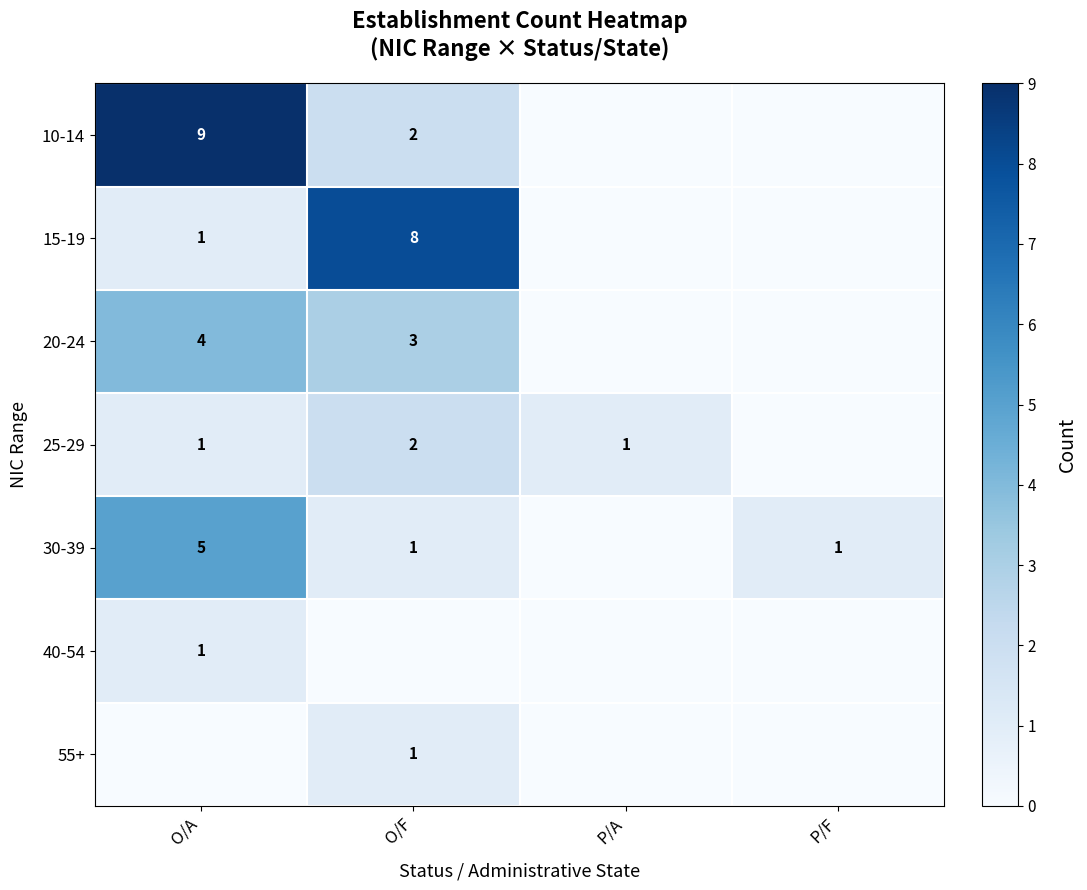

What is the total value across all series at O/F?

17